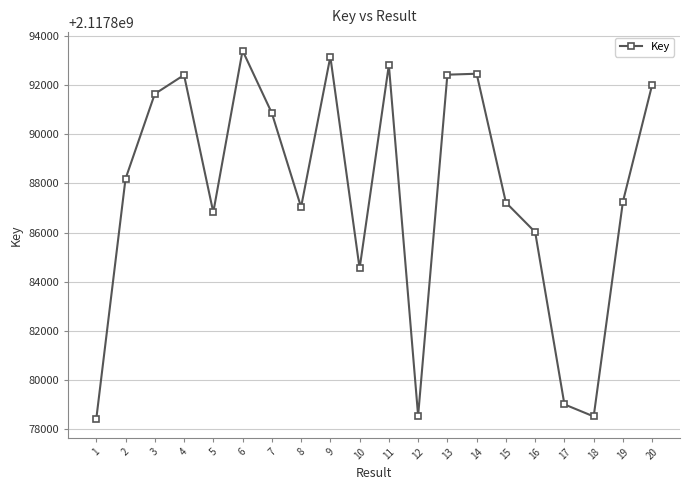

What is the smallest value displayed?

2117878420